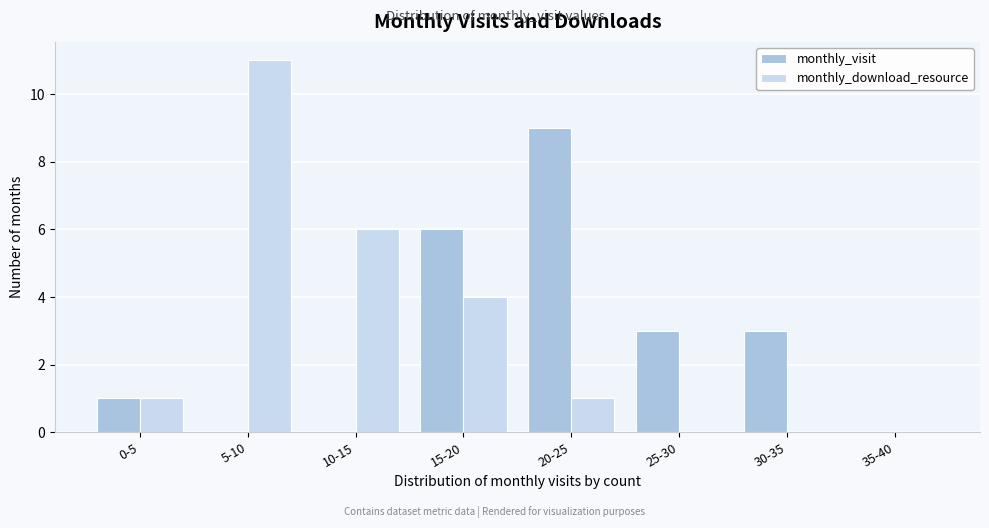

Reading left to right, extract all data points from this chart.

monthly_visit: 0-5=1	5-10=0	10-15=0	15-20=6	20-25=9	25-30=3	30-35=3	35-40=0
monthly_download_resource: 0-5=1	5-10=11	10-15=6	15-20=4	20-25=1	25-30=0	30-35=0	35-40=0